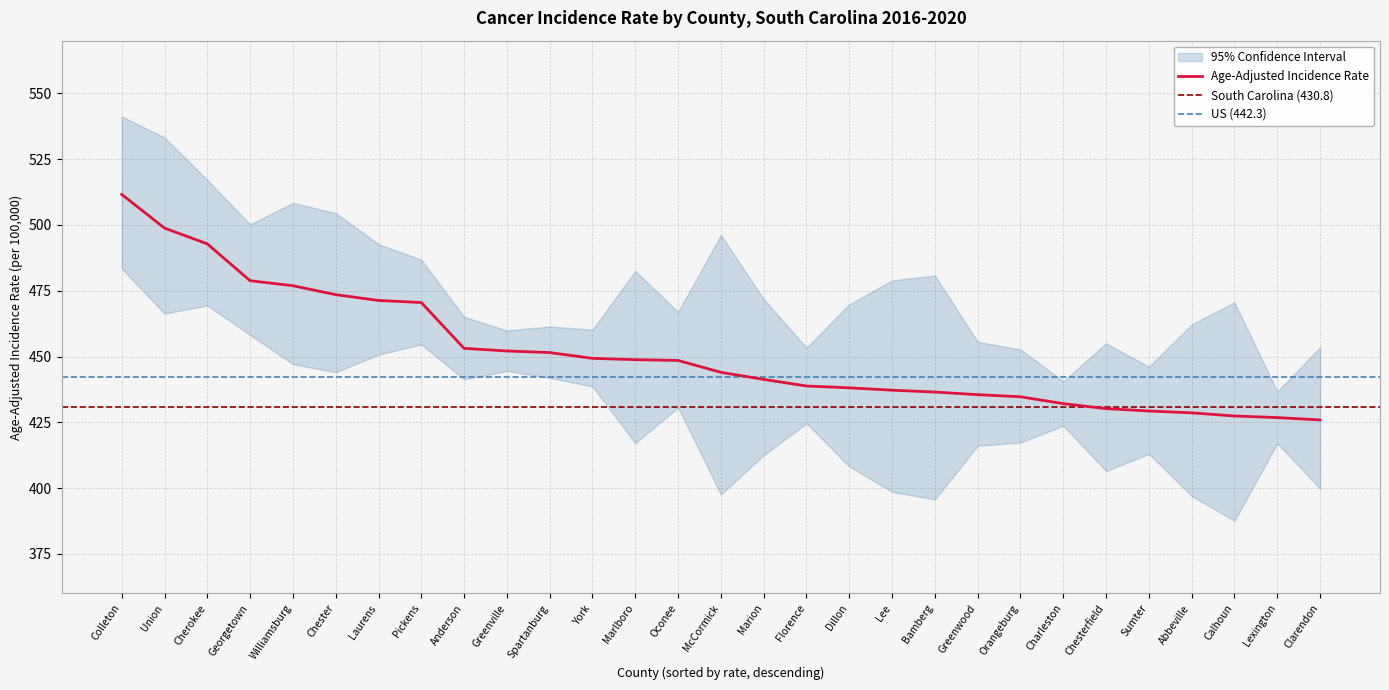

Which series has the largest total across all categories?

Upper 95% CI